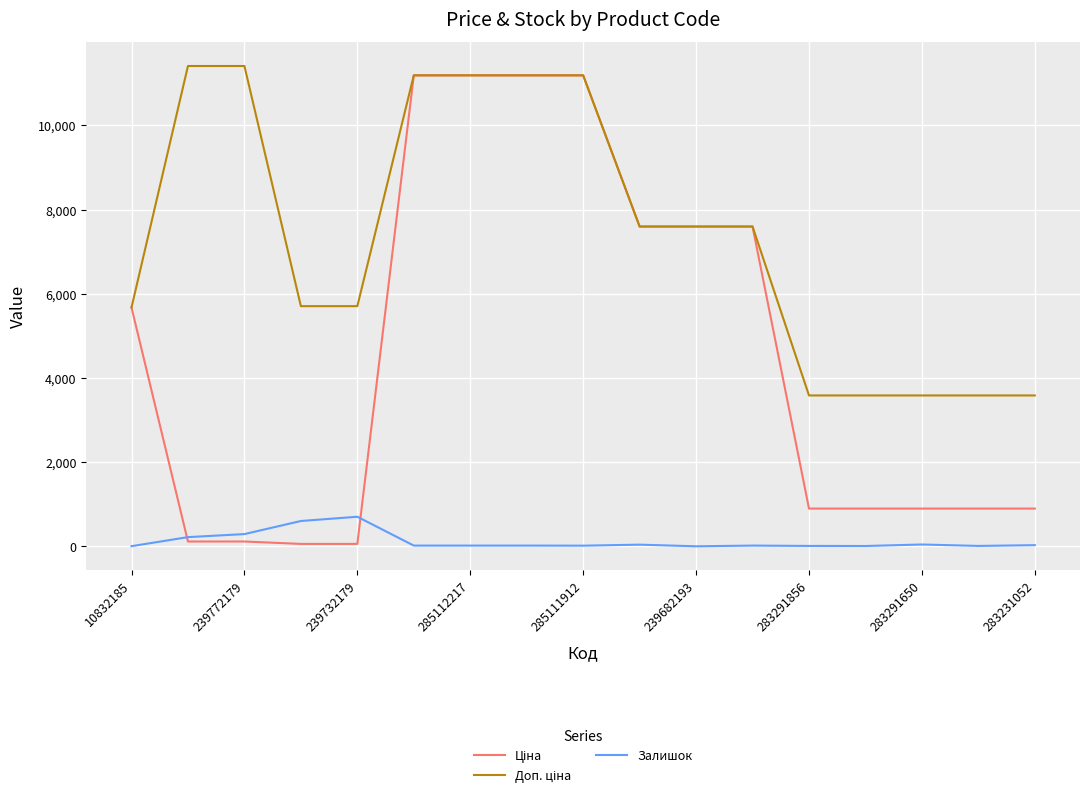

What is the maximum value for Залишок?

702.0